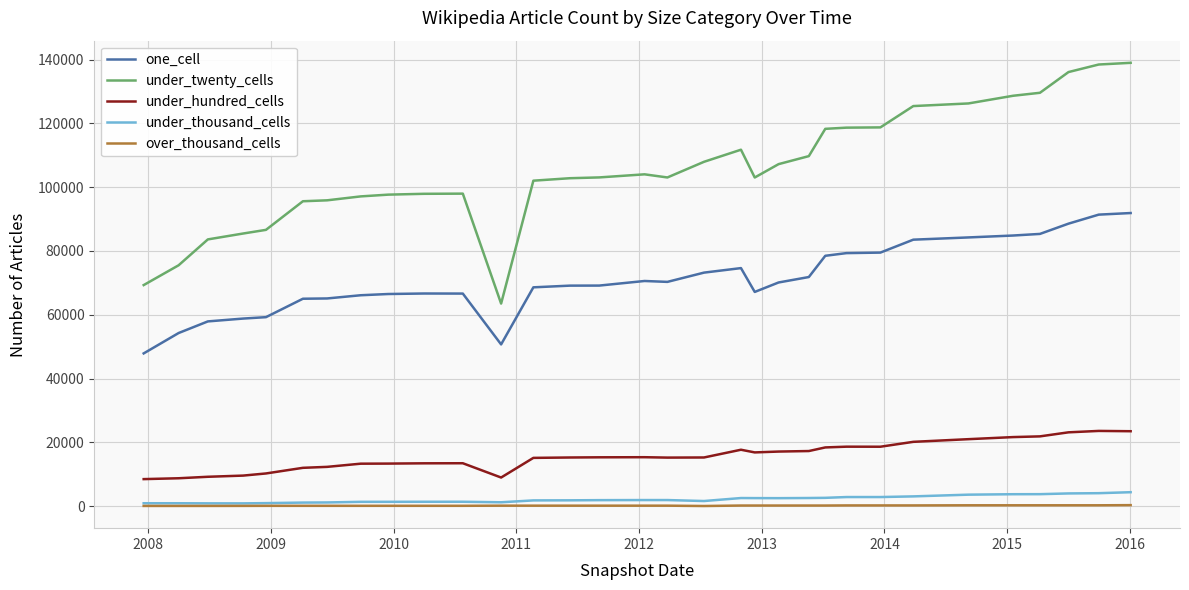

True or false: under_twenty_cells and over_thousand_cells intersect in this chart.

False